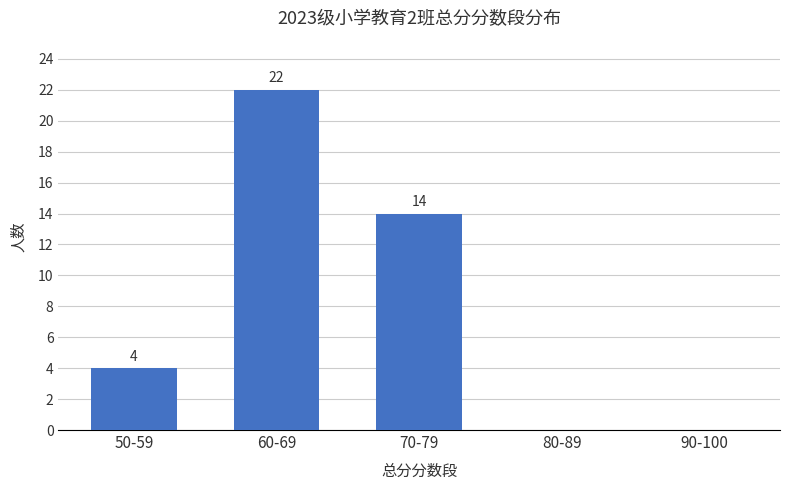

The chart shows a value of 0 at 90-100. True or false?

True